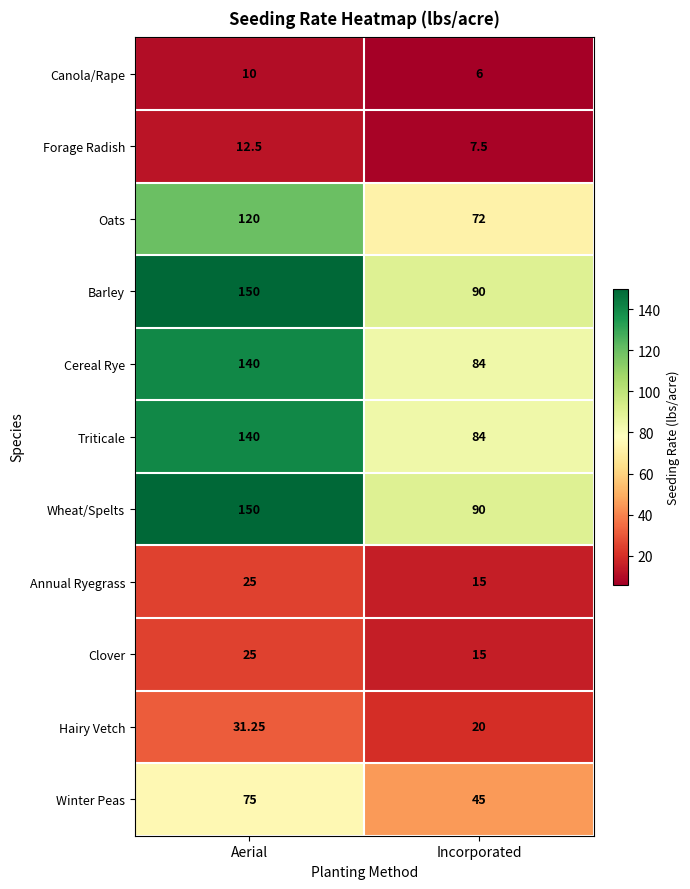

Which category has the lowest value across all series?

Incorporated